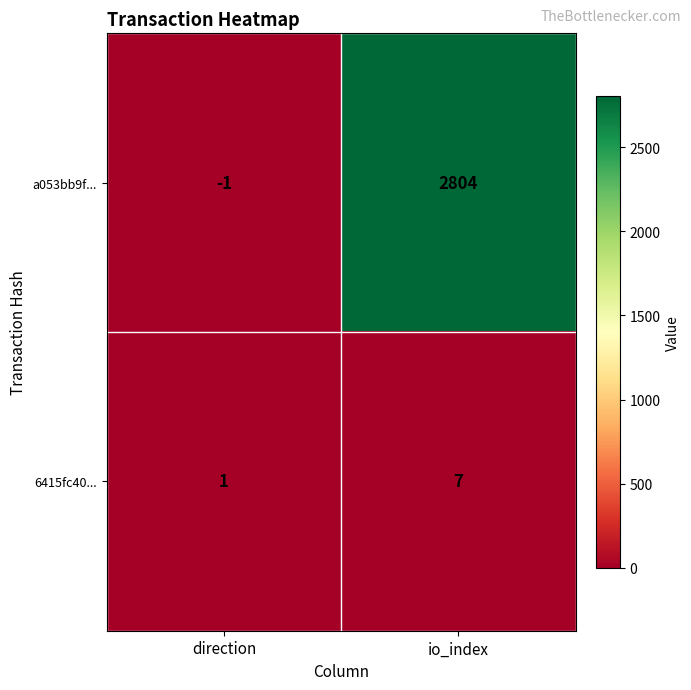

How many series are shown in this chart?

2